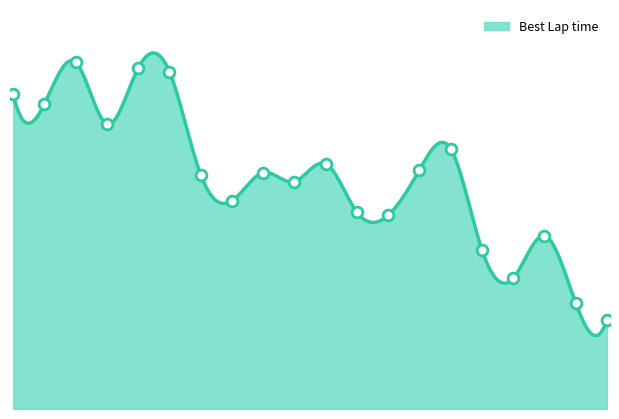

What is the change in value from 4 to 10?

-0.4